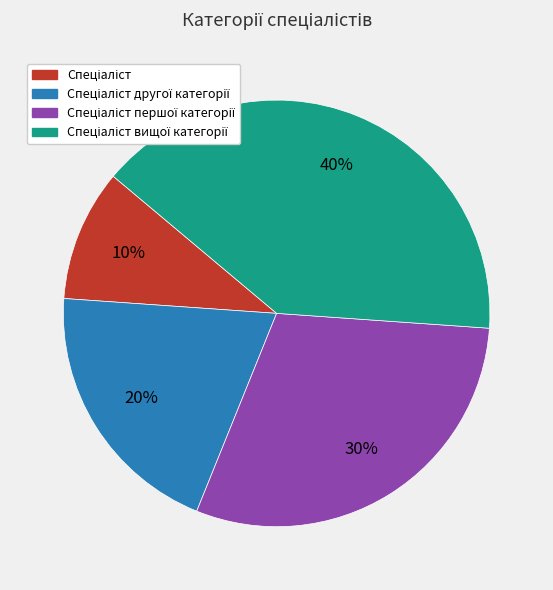

To the nearest percent, what is the average slice percentage?

25%